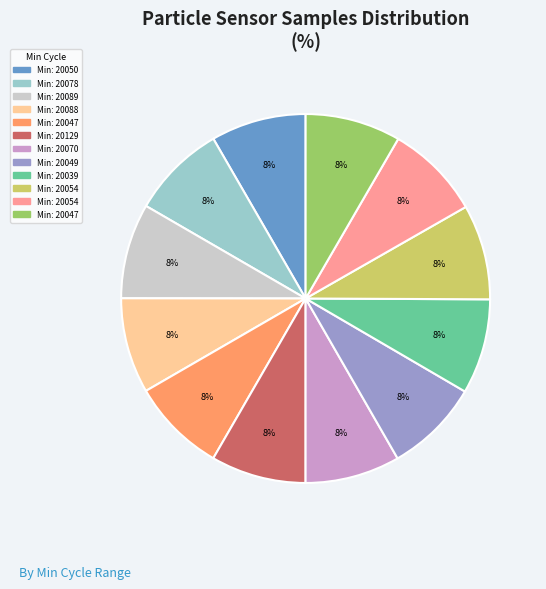

To the nearest percent, what is the average slice percentage?

8%